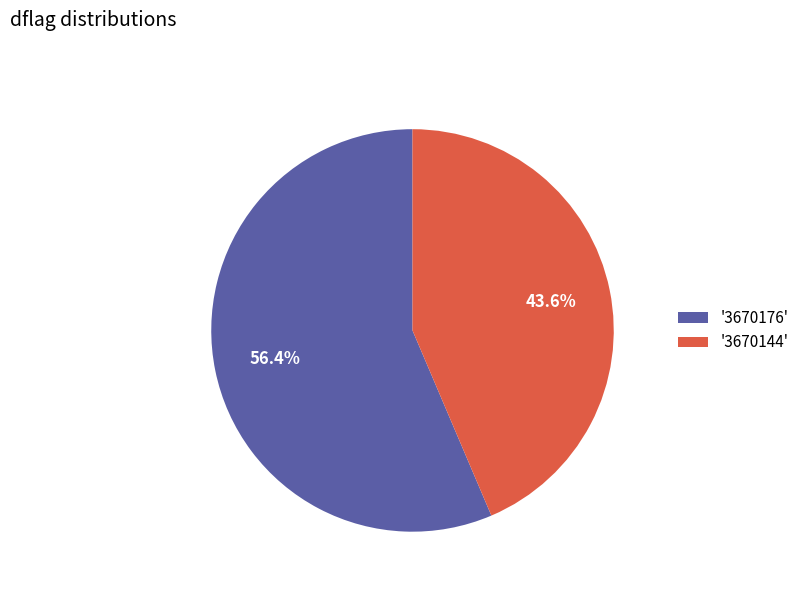

Is the sum of '3670144' and '3670176' greater than half?

Yes